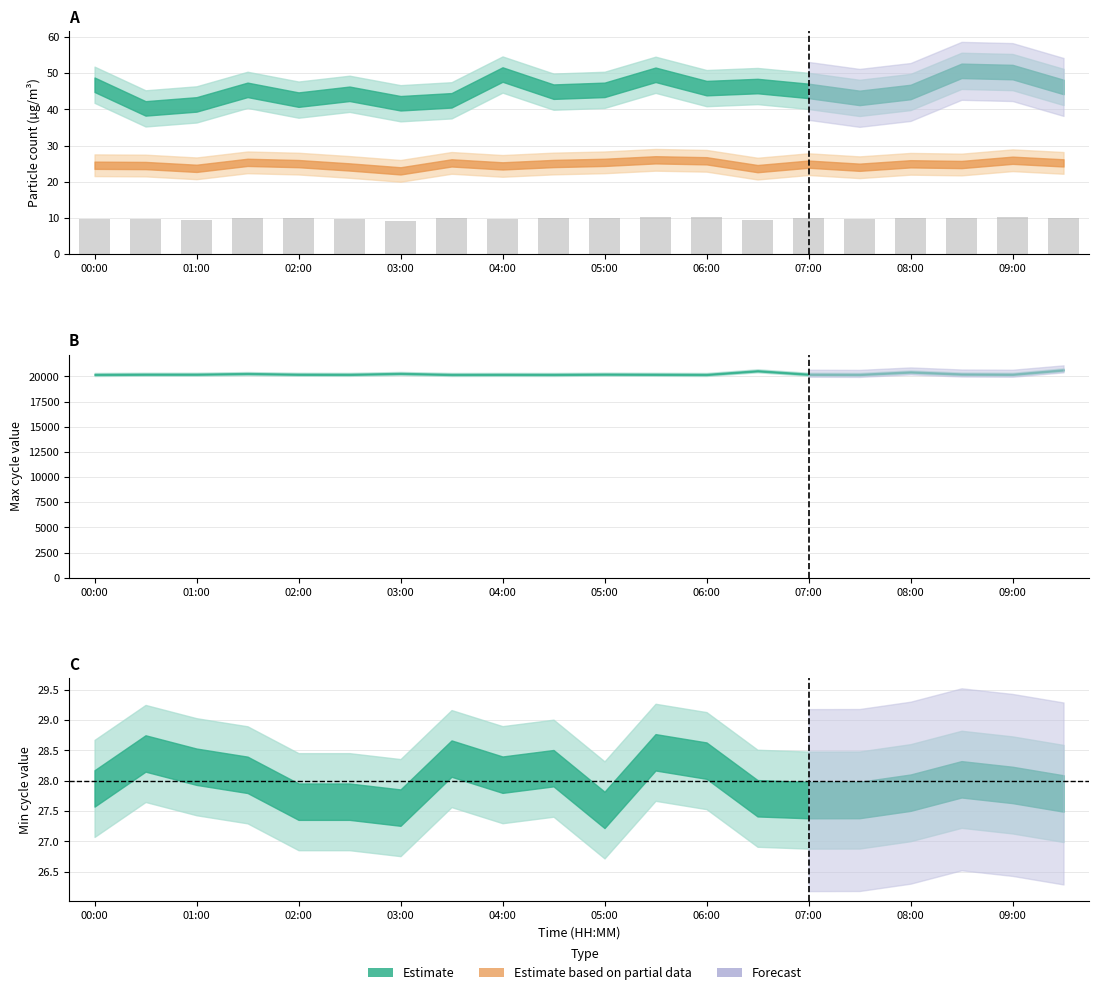

At which category is the sum across all series the highest?

19